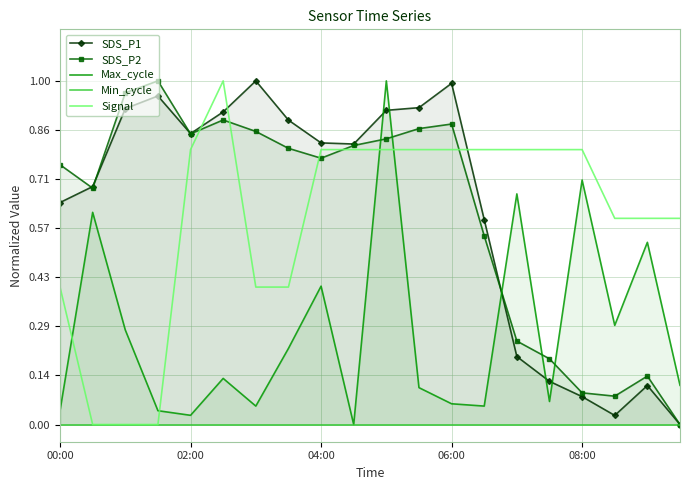

True or false: Signal and Max_cycle intersect in this chart.

True